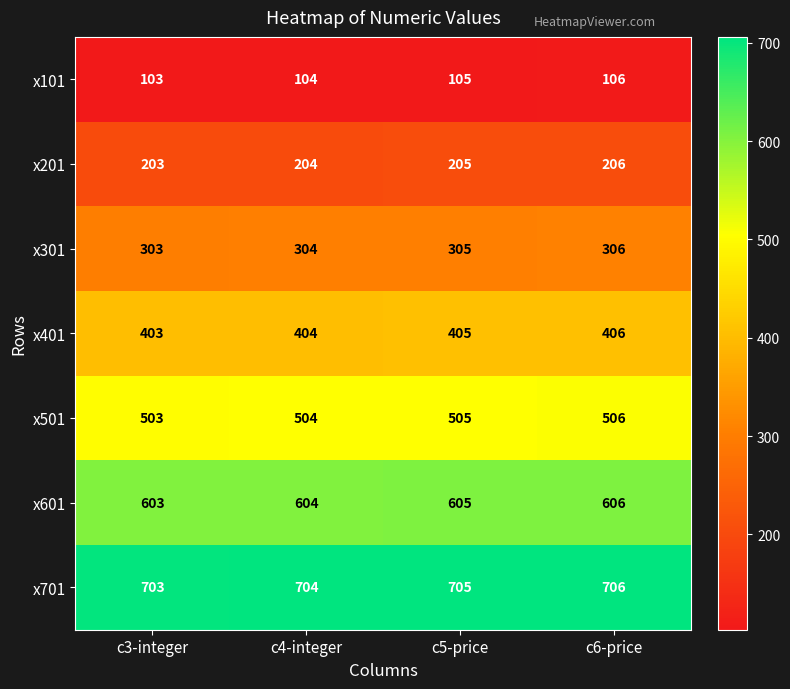

What is the greatest value displayed?

706